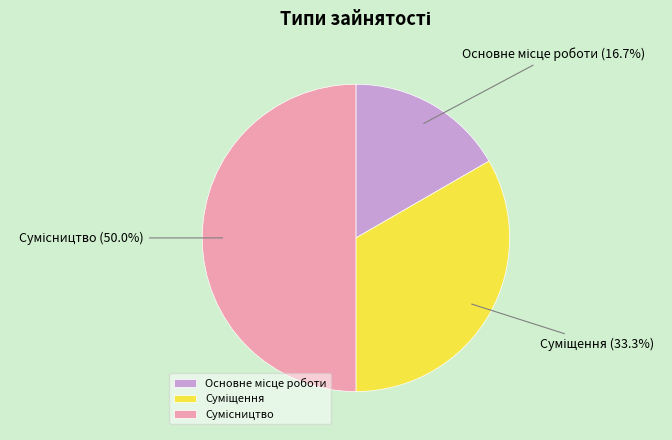

Which category has the biggest portion of the pie?

Сумісництво